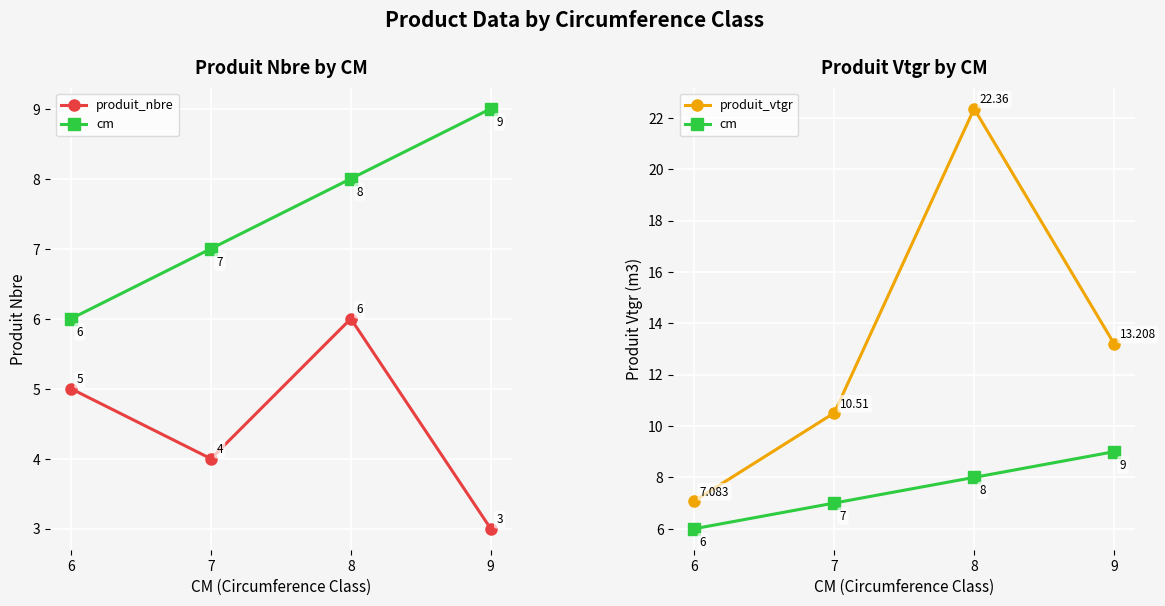

At which category is the sum across all series the highest?

8